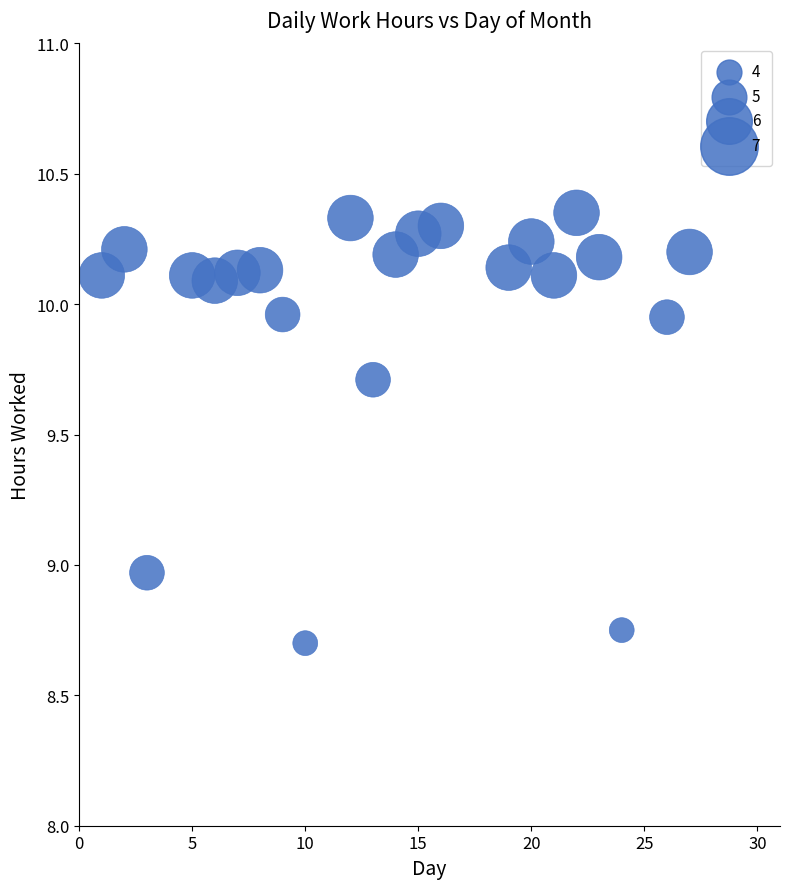

What is the range of X values (max minus min)?

26.0